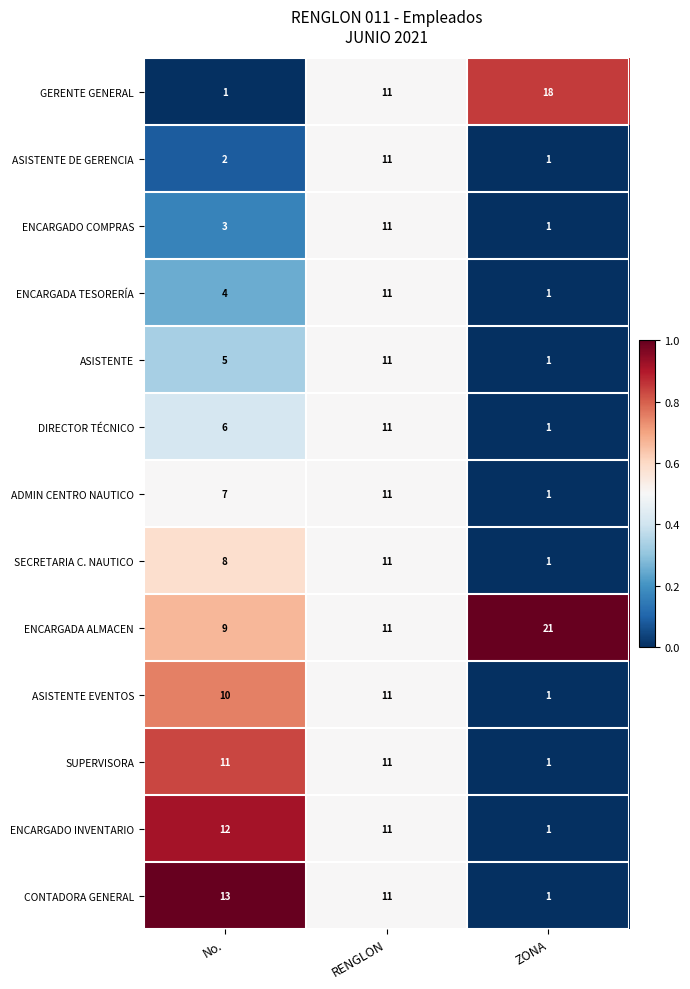

What is the maximum value shown in the chart?

21